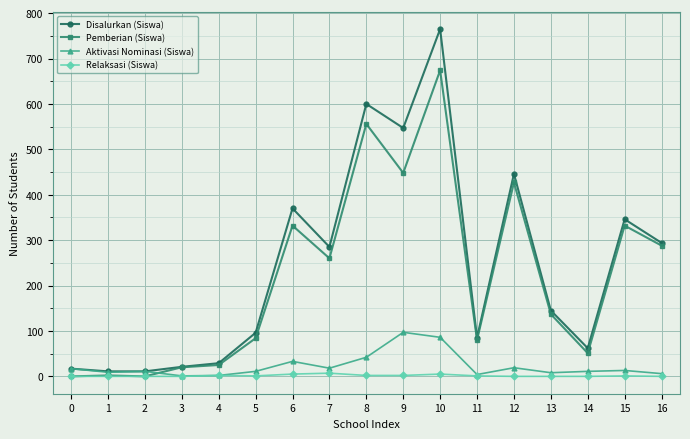

List the series in order of their peak value, lowest first.

Relaksasi (Siswa), Aktivasi Nominasi (Siswa), Pemberian (Siswa), Disalurkan (Siswa)